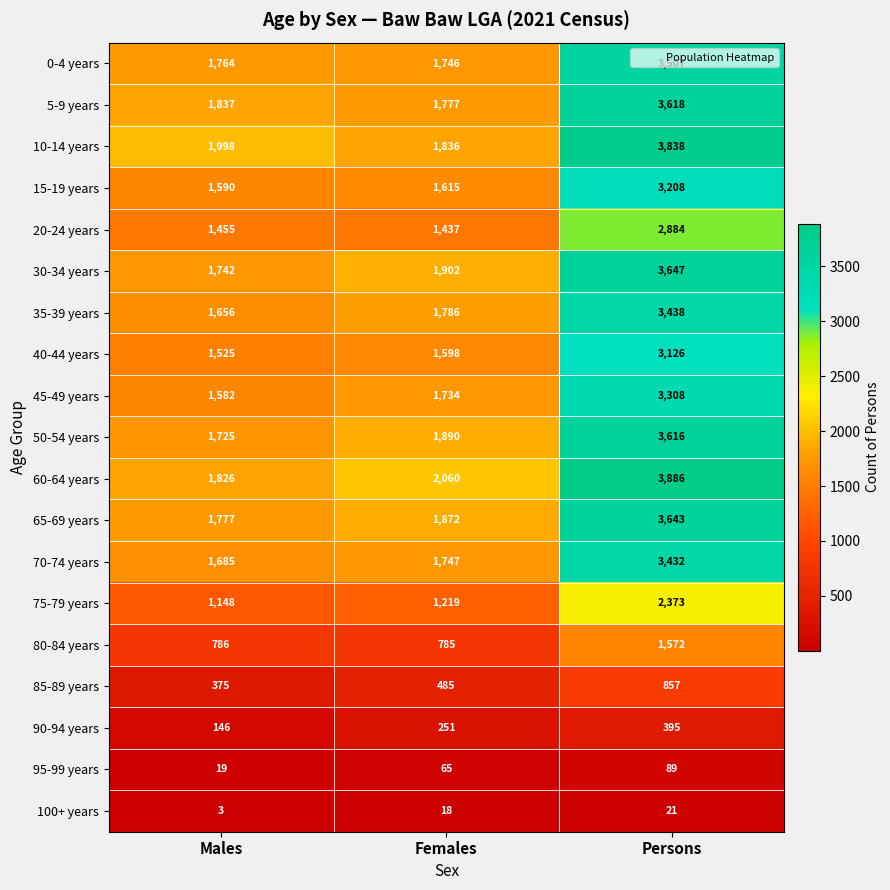

Read the 90-94 years value at Persons.

395